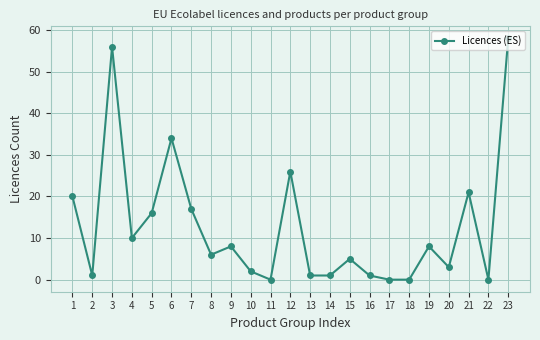

Reading left to right, transcribe all the data shown in this chart.

20	1	56	10	16	34	17	6	8	2	0	26	1	1	5	1	0	0	8	3	21	0	58